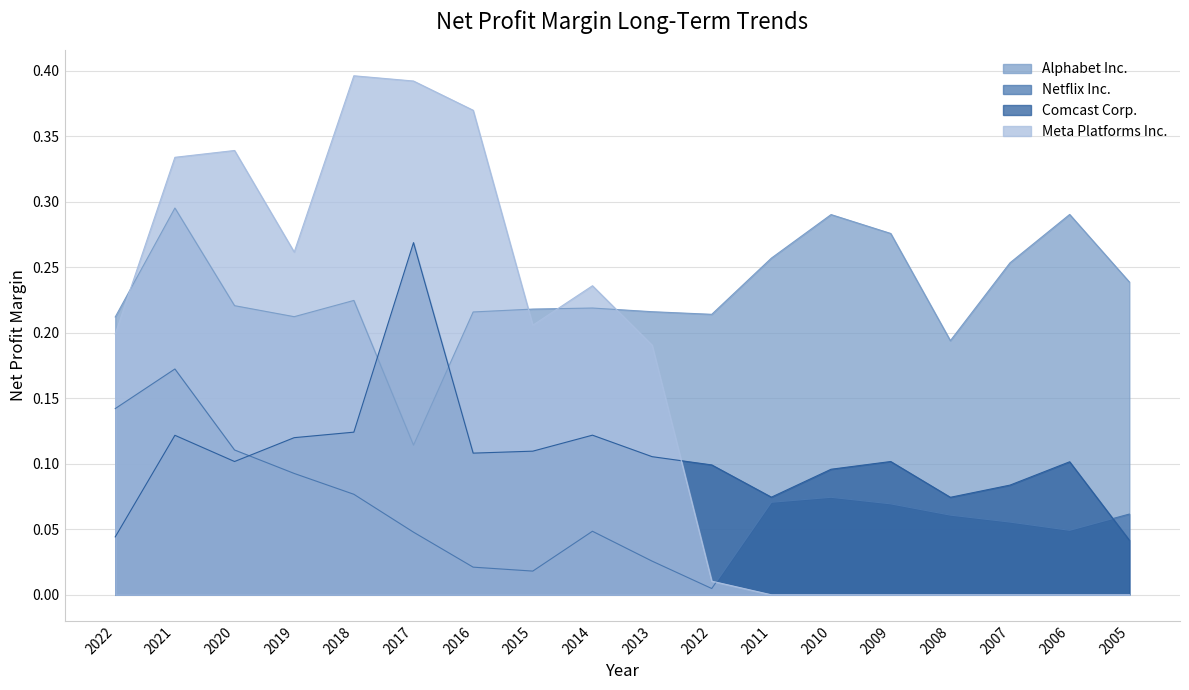

Reading left to right, what are all the values shown in this chart?

Alphabet Inc.: 2022=0.2	2021=0.3	2020=0.2	2019=0.2	2018=0.2	2017=0.1	2016=0.2	2015=0.2	2014=0.2	2013=0.2	2012=0.2	2011=0.3	2010=0.3	2009=0.3	2008=0.2	2007=0.3	2006=0.3	2005=0.2
Netflix Inc.: 2022=0.1	2021=0.2	2020=0.1	2019=0.1	2018=0.1	2017=0.0	2016=0.0	2015=0.0	2014=0.0	2013=0.0	2012=0.0	2011=0.1	2010=0.1	2009=0.1	2008=0.1	2007=0.1	2006=0.0	2005=0.1
Comcast Corp.: 2022=0.0	2021=0.1	2020=0.1	2019=0.1	2018=0.1	2017=0.3	2016=0.1	2015=0.1	2014=0.1	2013=0.1	2012=0.1	2011=0.1	2010=0.1	2009=0.1	2008=0.1	2007=0.1	2006=0.1	2005=0.0
Meta Platforms Inc.: 2022=0.2	2021=0.3	2020=0.3	2019=0.3	2018=0.4	2017=0.4	2016=0.4	2015=0.2	2014=0.2	2013=0.2	2012=0.0	2011=0.0	2010=0.0	2009=0.0	2008=0.0	2007=0.0	2006=0.0	2005=0.0